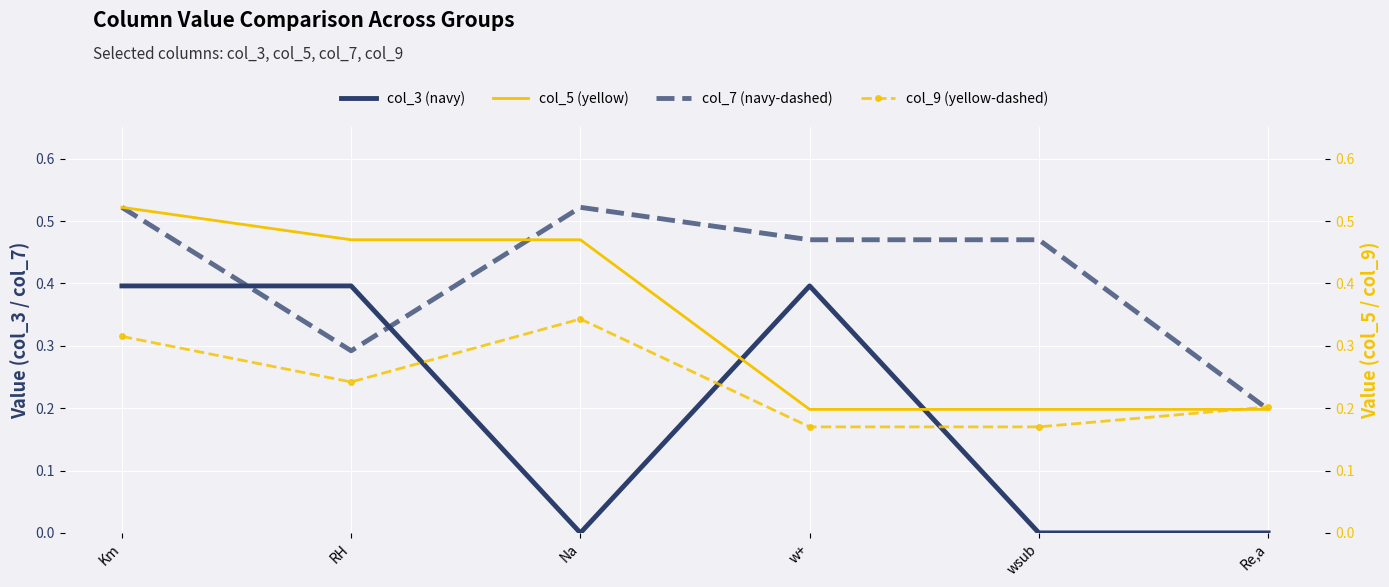

Where do col_5 and col_7 first cross each other?

RH and Na